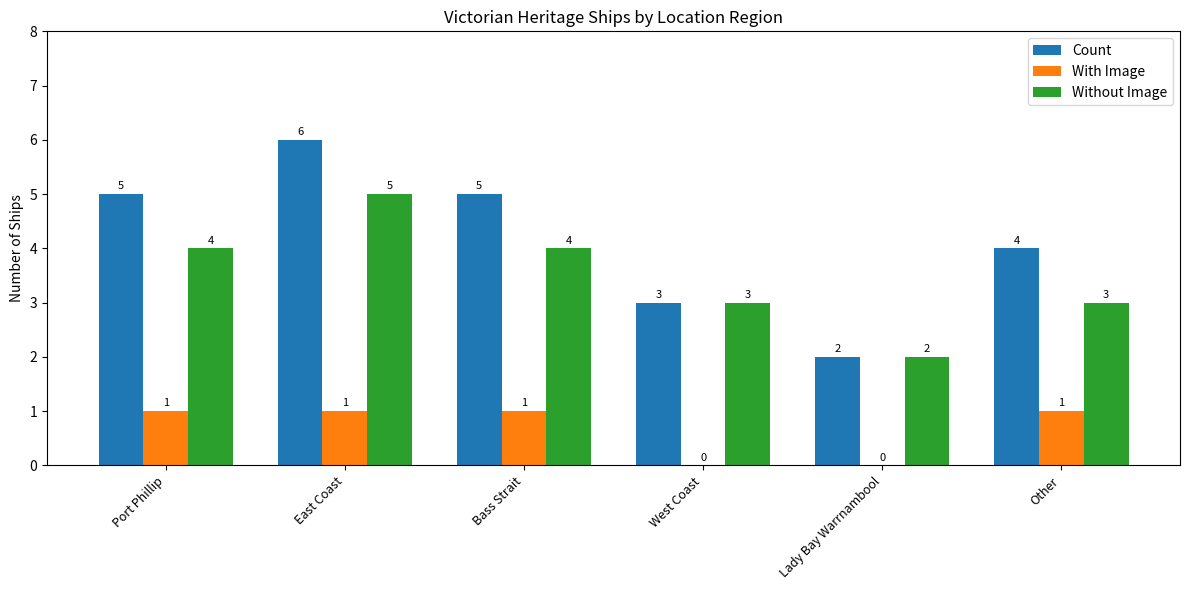

Which series has the largest total across all categories?

Count